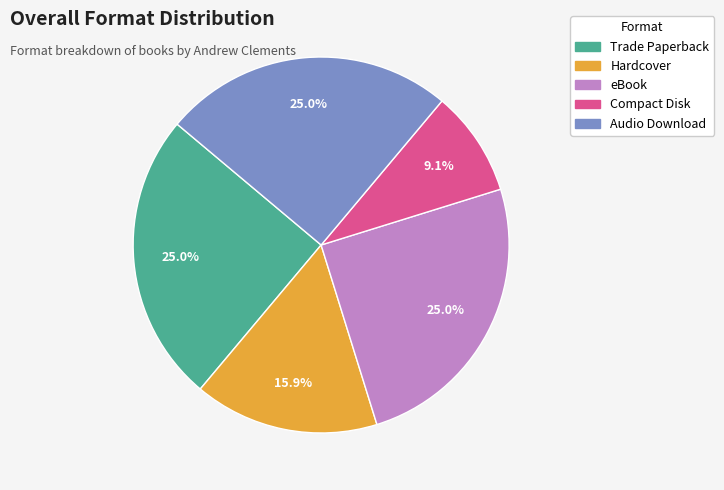

Combined, what portion of the pie is eBook and Audio Download?

50.0%